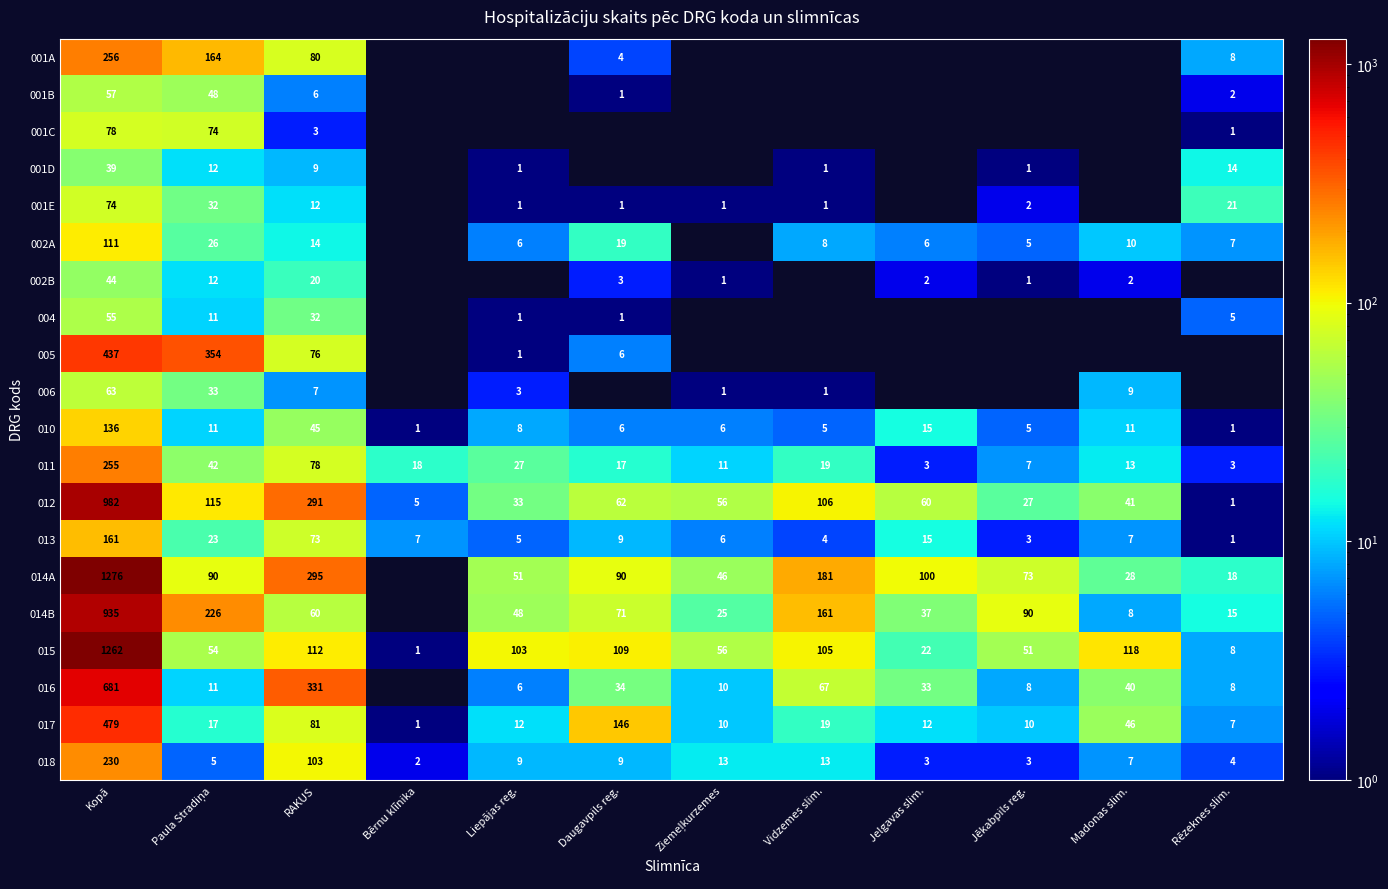

Is the value of 013 at Liepājas reg. greater than the value of 017 at Jelgavas slim.?

No